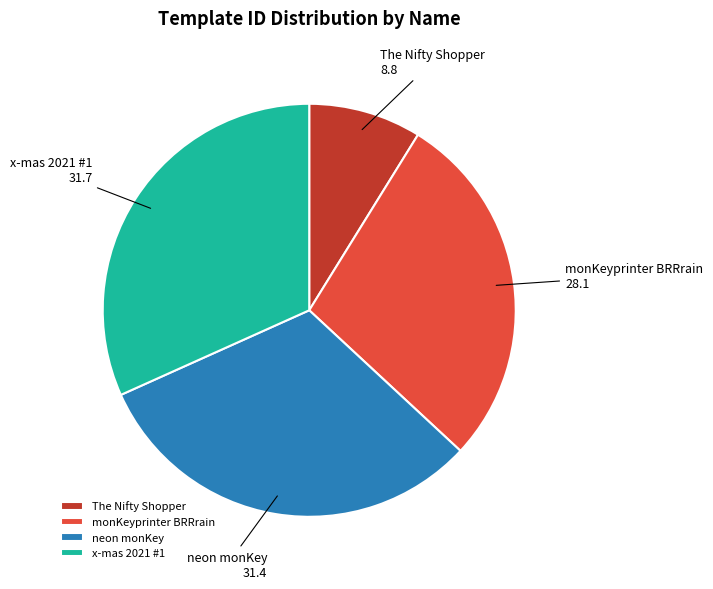

The neon monKey slice represents 43% of the pie. True or false?

False